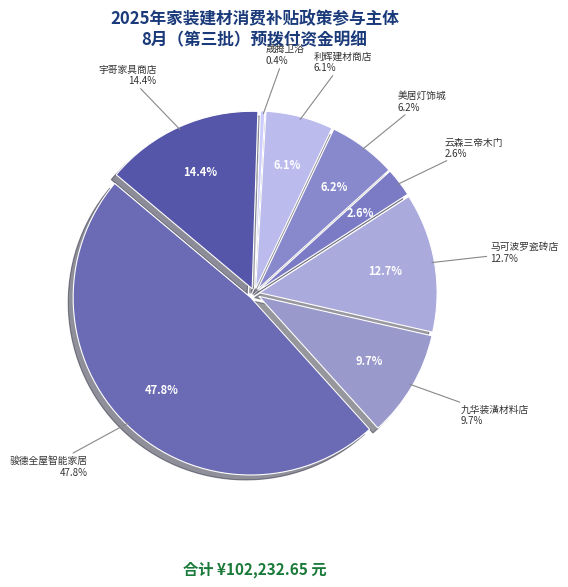

Is it true that 黑龙江骏德全屋智能家居有限公司 is 48% of the pie?

True